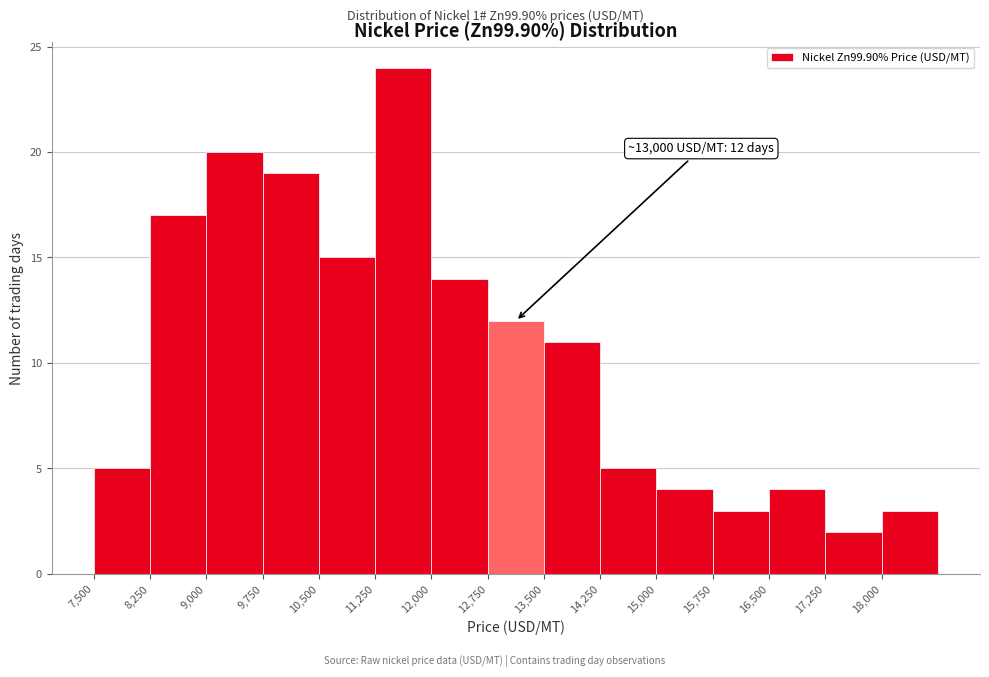

Over which range of the x-axis is the bar tallest?

11250 to 12000